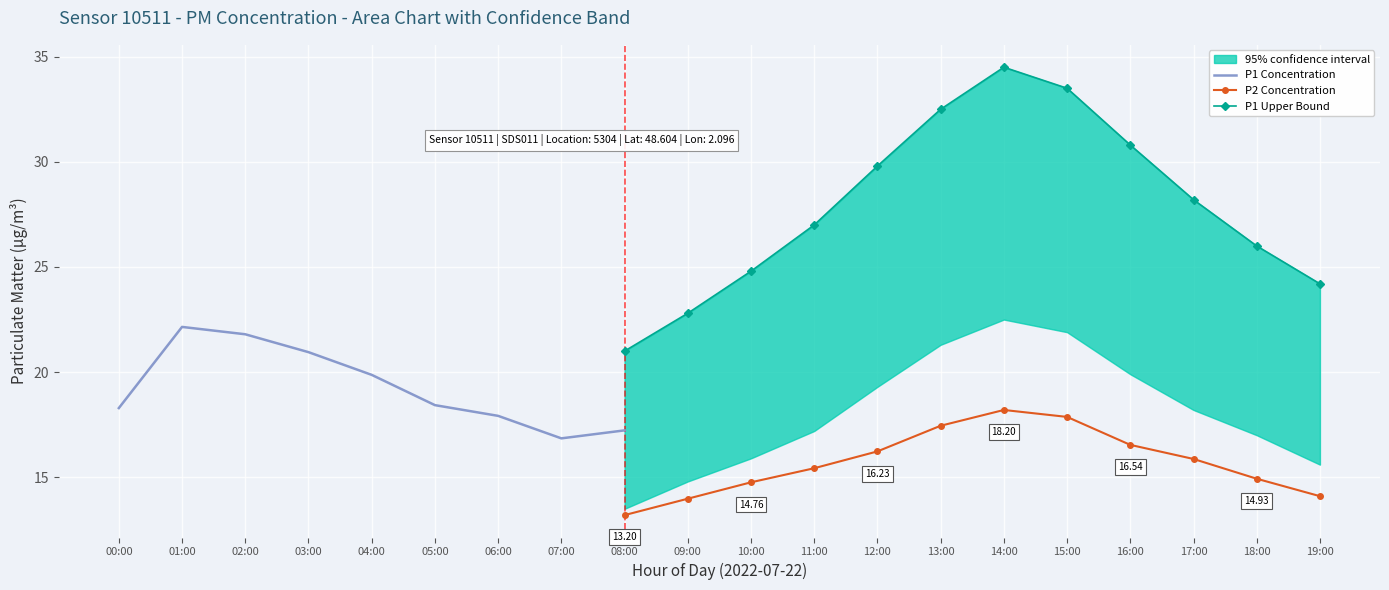

What is the difference between the highest and lowest values at 09:00?

8.8